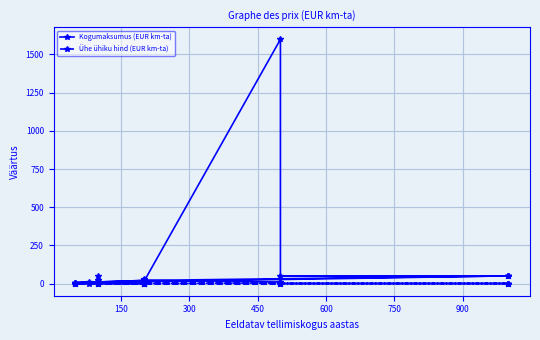

What is the difference between the maximum and minimum values in the Ühe ühiku hind (EUR km-ta) series?

3.2